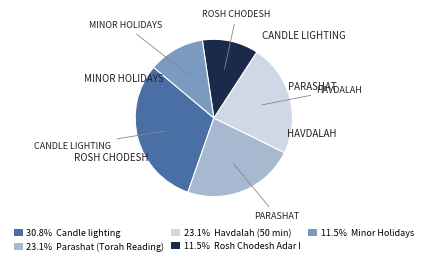

Does any single category account for the majority?

No